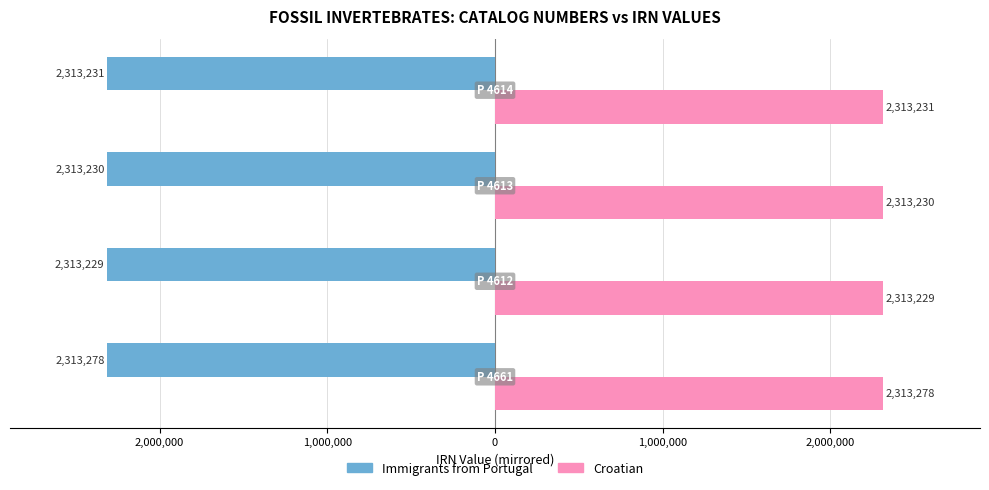

What are all the series names shown in the legend?

Immigrants from Portugal, Croatian